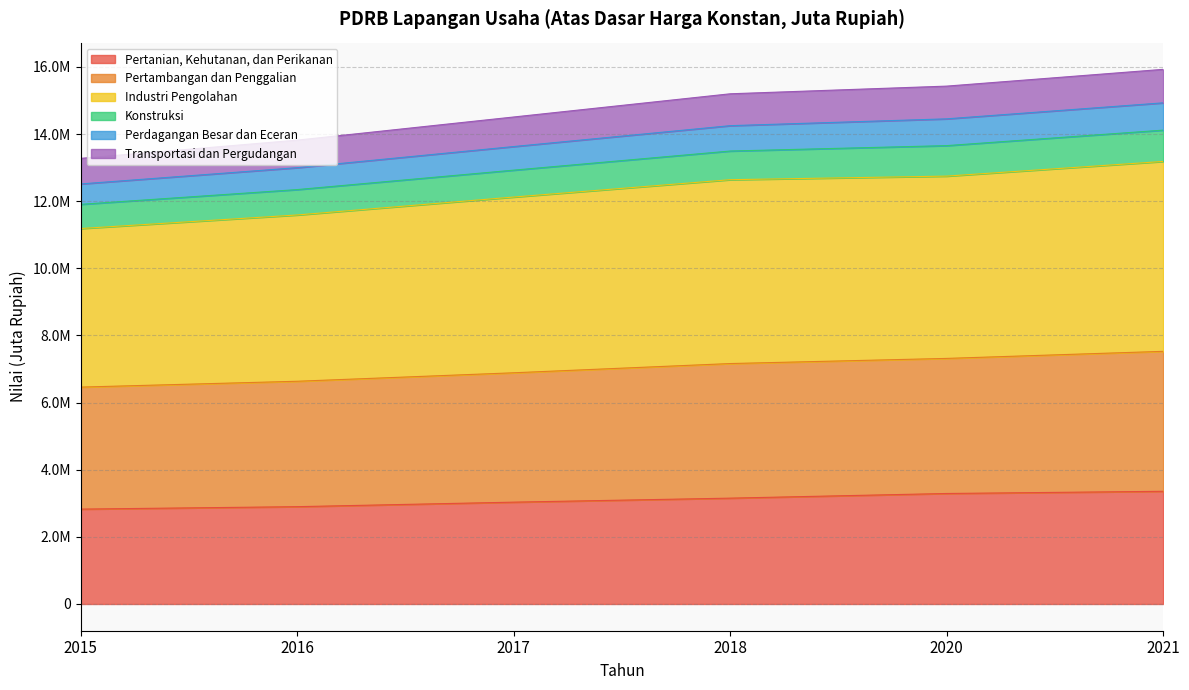

Which category has the lowest value in the Konstruksi series?

2015